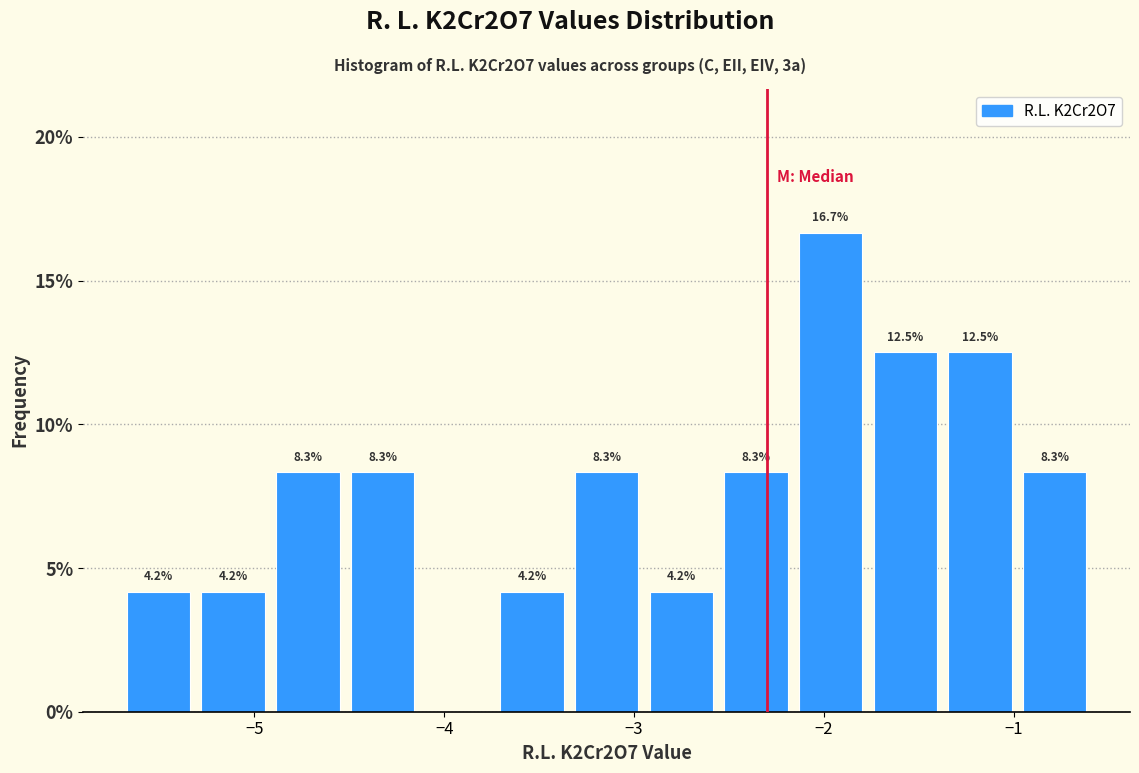

Read against the x-axis, roughly where is the centre of the tallest bar?

-2.0